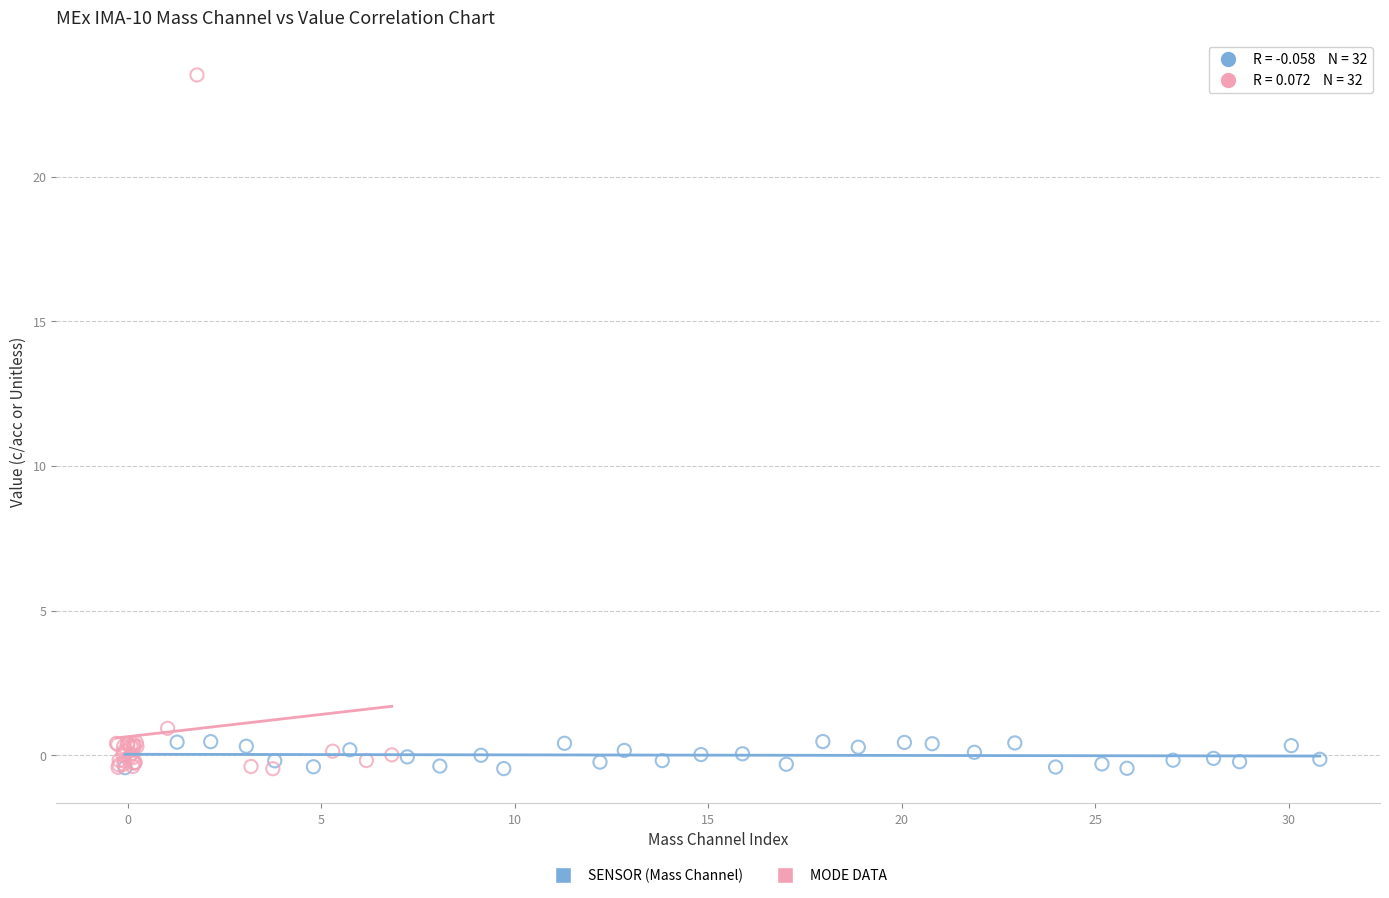

Which series has the largest Y range (max minus min)?

MODE DATA